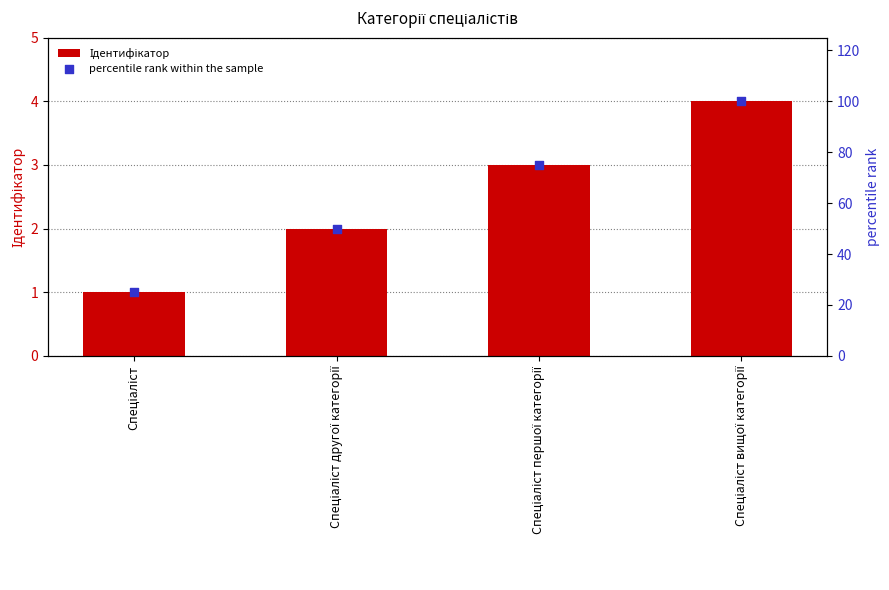

Which series reaches the minimum Y coordinate?

Ідентифікатор